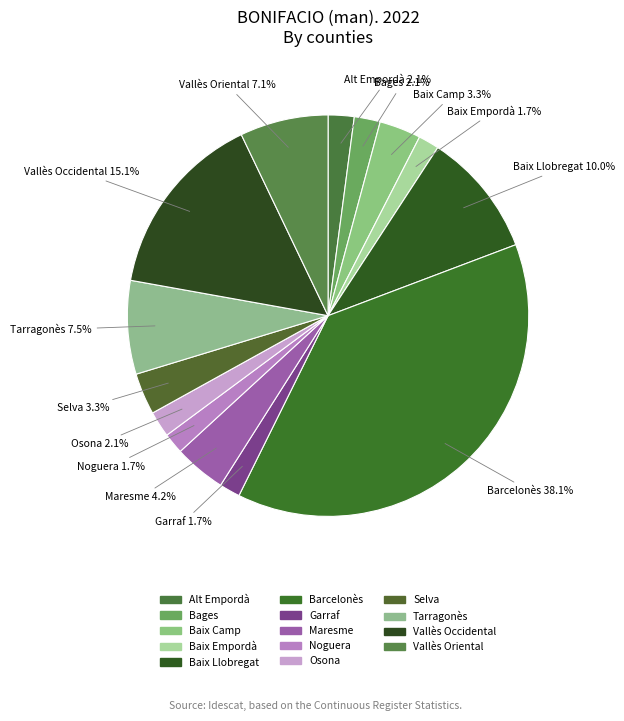

Is there a majority slice in this chart?

No